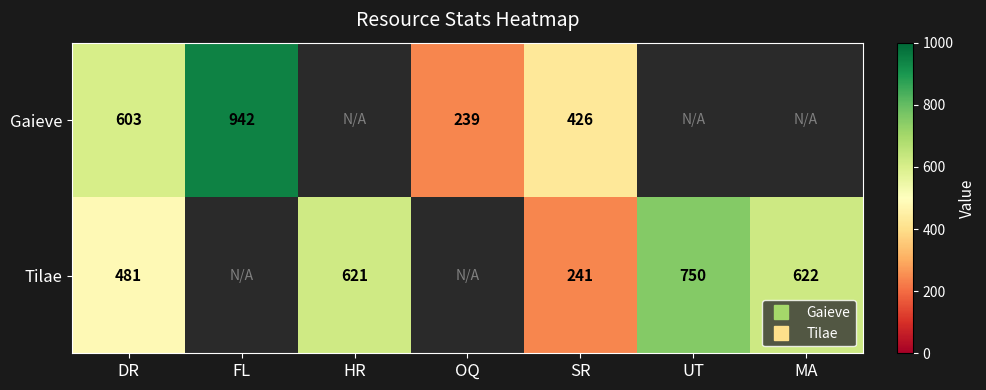

At which category is the sum across all series the highest?

DR